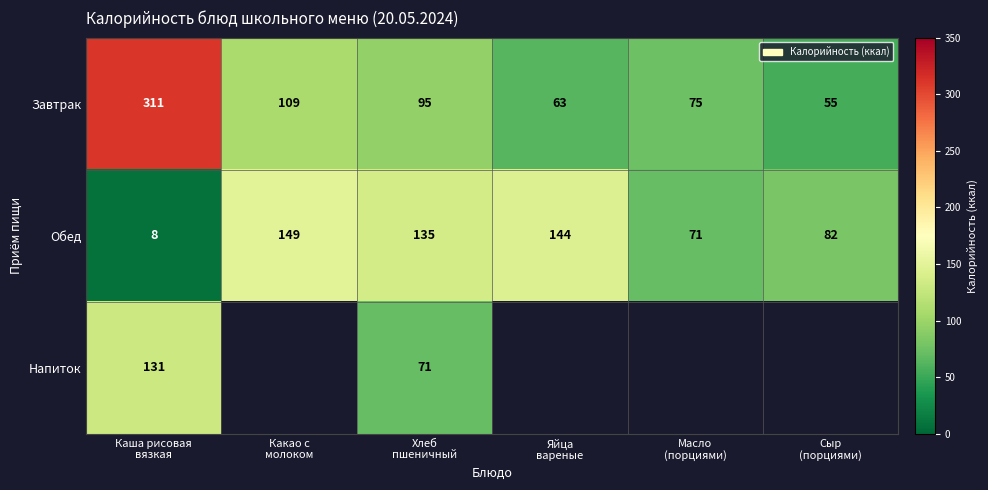

What is the maximum value shown in the chart?

311.0